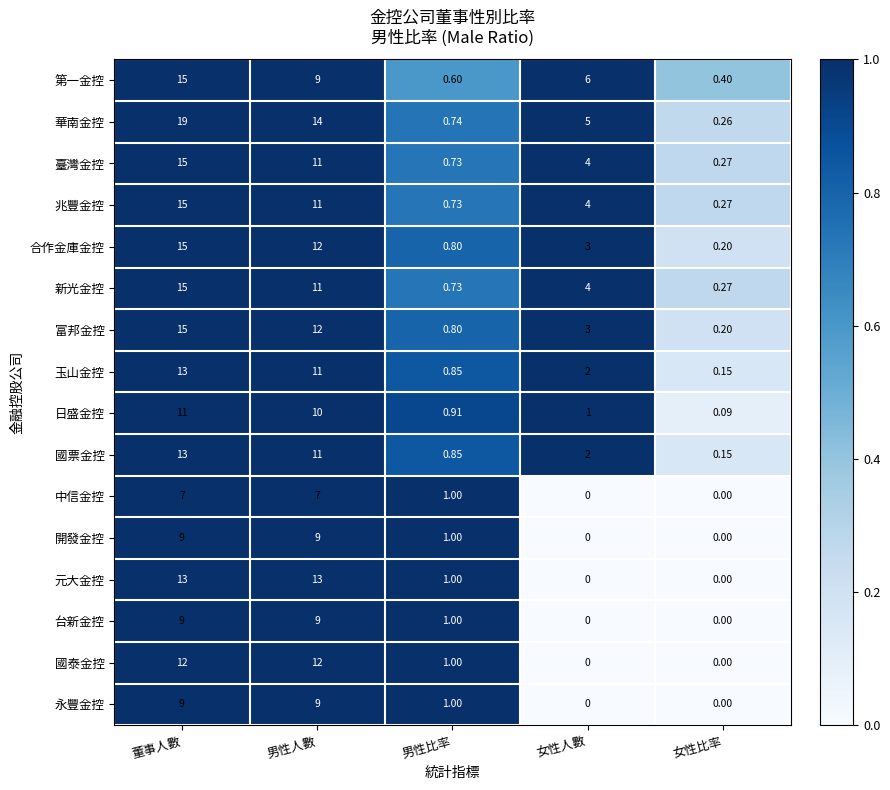

Which label corresponds to the largest value in the chart?

董事人數